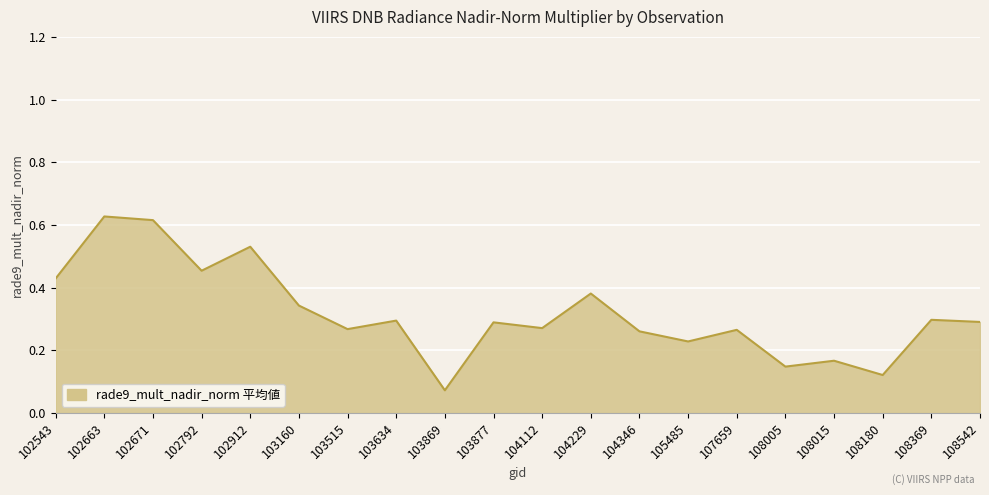

True or false: the data shows 0.2 at 108369.

False